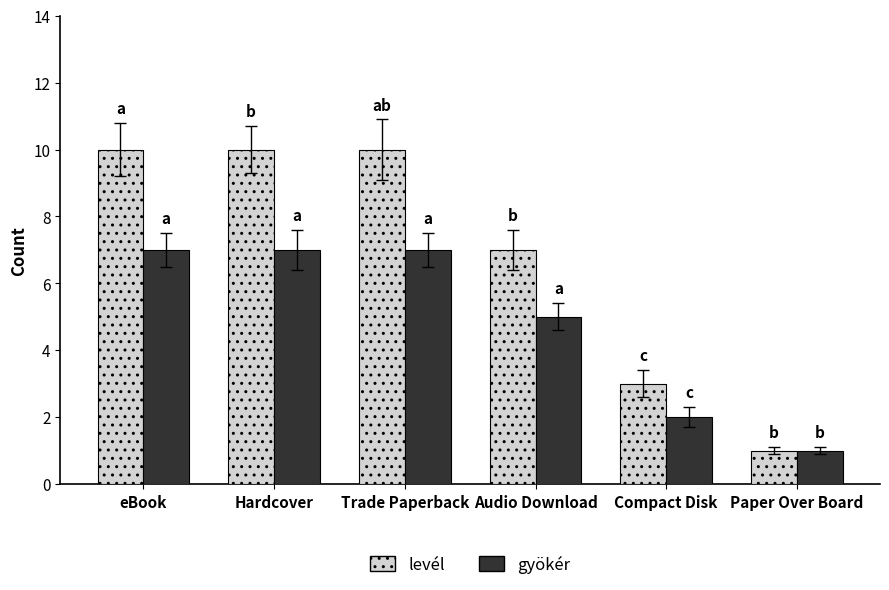

What is the difference between the gyökér values at Compact Disk and Audio Download?

3